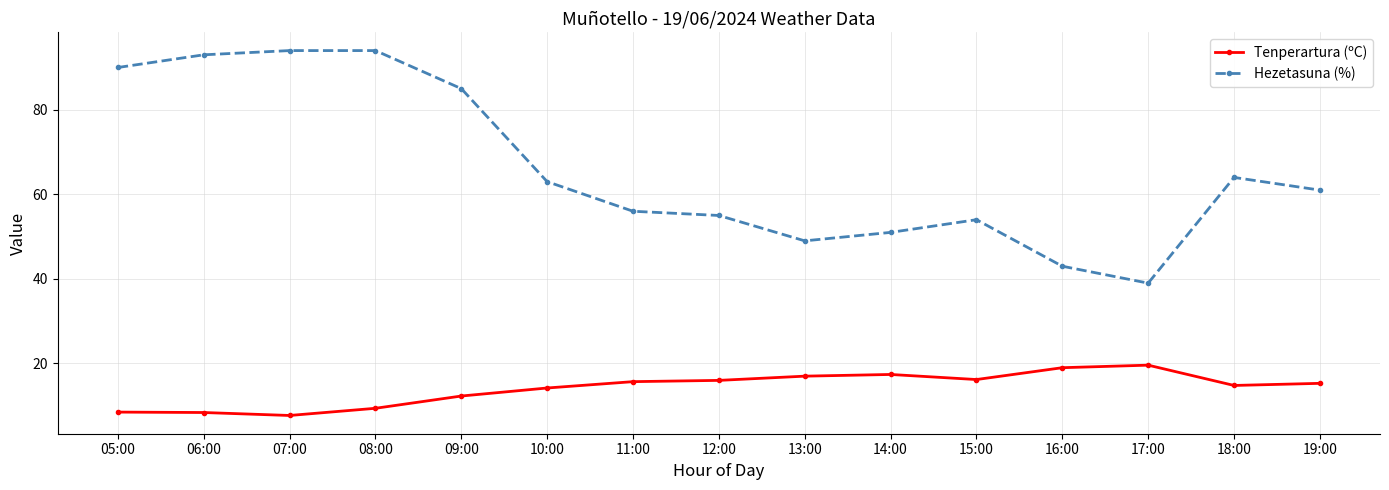

Rank the series by their maximum value, from lowest to highest.

Tenperartura (ºC), Hezetasuna (%)